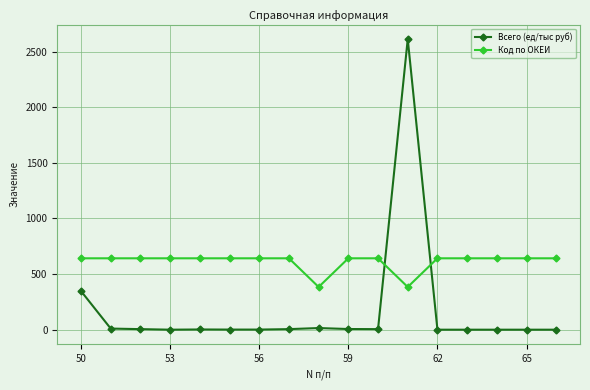

What is the sum of all Всего (ед/тыс руб) values?

3010.1